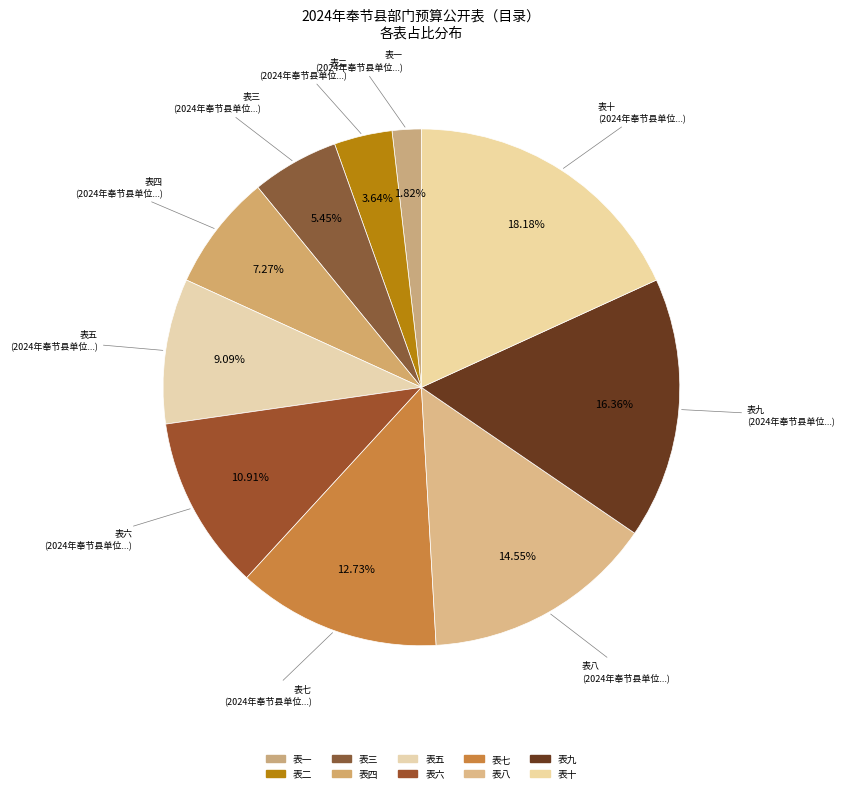

Which category has the biggest portion of the pie?

表十